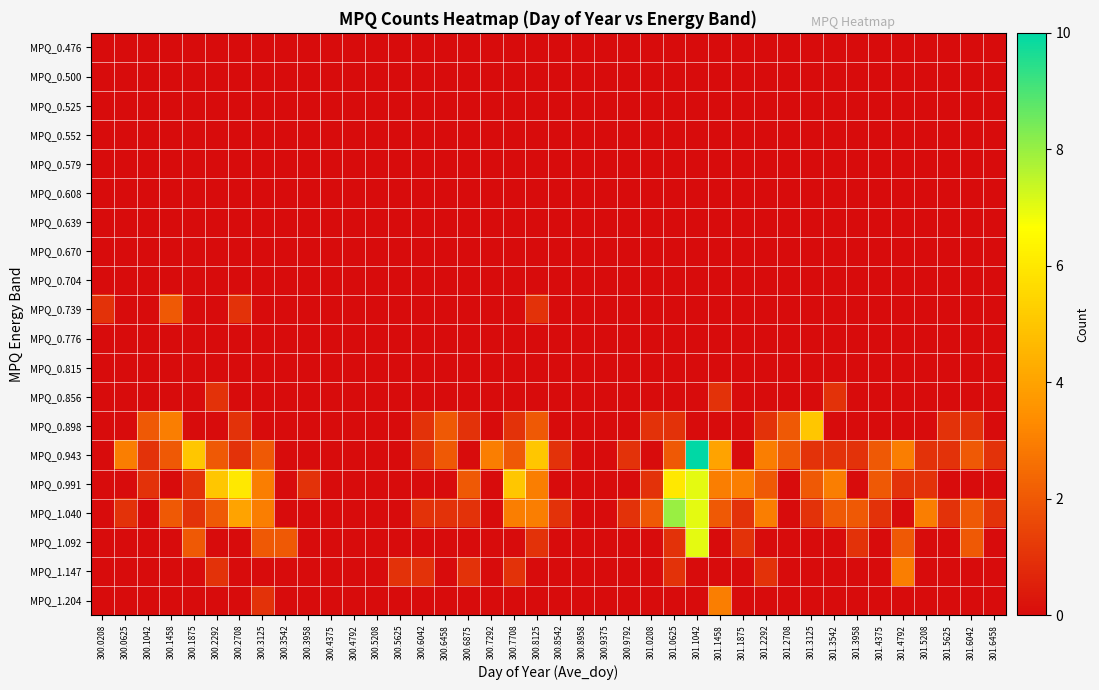

Reading left to right, what are all the values shown in this chart?

MPQ_0.476: 300.0208=0	300.0625=0	300.1042=0	300.1458=0	300.1875=0	300.2292=0	300.2708=0	300.3125=0	300.3542=0	300.3958=0	300.4375=0	300.4792=0	300.5208=0	300.5625=0	300.6042=0	300.6458=0	300.6875=0	300.7292=0	300.7708=0	300.8125=0	300.8542=0	300.8958=0	300.9375=0	300.9792=0	301.0208=0	301.0625=0	301.1042=0	301.1458=0	301.1875=0	301.2292=0	301.2708=0	301.3125=0	301.3542=0	301.3958=0	301.4375=0	301.4792=0	301.5208=0	301.5625=0	301.6042=0	301.6458=0
MPQ_0.500: 300.0208=0	300.0625=0	300.1042=0	300.1458=0	300.1875=0	300.2292=0	300.2708=0	300.3125=0	300.3542=0	300.3958=0	300.4375=0	300.4792=0	300.5208=0	300.5625=0	300.6042=0	300.6458=0	300.6875=0	300.7292=0	300.7708=0	300.8125=0	300.8542=0	300.8958=0	300.9375=0	300.9792=0	301.0208=0	301.0625=0	301.1042=0	301.1458=0	301.1875=0	301.2292=0	301.2708=0	301.3125=0	301.3542=0	301.3958=0	301.4375=0	301.4792=0	301.5208=0	301.5625=0	301.6042=0	301.6458=0
MPQ_0.525: 300.0208=0	300.0625=0	300.1042=0	300.1458=0	300.1875=0	300.2292=0	300.2708=0	300.3125=0	300.3542=0	300.3958=0	300.4375=0	300.4792=0	300.5208=0	300.5625=0	300.6042=0	300.6458=0	300.6875=0	300.7292=0	300.7708=0	300.8125=0	300.8542=0	300.8958=0	300.9375=0	300.9792=0	301.0208=0	301.0625=0	301.1042=0	301.1458=0	301.1875=0	301.2292=0	301.2708=0	301.3125=0	301.3542=0	301.3958=0	301.4375=0	301.4792=0	301.5208=0	301.5625=0	301.6042=0	301.6458=0
MPQ_0.552: 300.0208=0	300.0625=0	300.1042=0	300.1458=0	300.1875=0	300.2292=0	300.2708=0	300.3125=0	300.3542=0	300.3958=0	300.4375=0	300.4792=0	300.5208=0	300.5625=0	300.6042=0	300.6458=0	300.6875=0	300.7292=0	300.7708=0	300.8125=0	300.8542=0	300.8958=0	300.9375=0	300.9792=0	301.0208=0	301.0625=0	301.1042=0	301.1458=0	301.1875=0	301.2292=0	301.2708=0	301.3125=0	301.3542=0	301.3958=0	301.4375=0	301.4792=0	301.5208=0	301.5625=0	301.6042=0	301.6458=0
MPQ_0.579: 300.0208=0	300.0625=0	300.1042=0	300.1458=0	300.1875=0	300.2292=0	300.2708=0	300.3125=0	300.3542=0	300.3958=0	300.4375=0	300.4792=0	300.5208=0	300.5625=0	300.6042=0	300.6458=0	300.6875=0	300.7292=0	300.7708=0	300.8125=0	300.8542=0	300.8958=0	300.9375=0	300.9792=0	301.0208=0	301.0625=0	301.1042=0	301.1458=0	301.1875=0	301.2292=0	301.2708=0	301.3125=0	301.3542=0	301.3958=0	301.4375=0	301.4792=0	301.5208=0	301.5625=0	301.6042=0	301.6458=0
MPQ_0.608: 300.0208=0	300.0625=0	300.1042=0	300.1458=0	300.1875=0	300.2292=0	300.2708=0	300.3125=0	300.3542=0	300.3958=0	300.4375=0	300.4792=0	300.5208=0	300.5625=0	300.6042=0	300.6458=0	300.6875=0	300.7292=0	300.7708=0	300.8125=0	300.8542=0	300.8958=0	300.9375=0	300.9792=0	301.0208=0	301.0625=0	301.1042=0	301.1458=0	301.1875=0	301.2292=0	301.2708=0	301.3125=0	301.3542=0	301.3958=0	301.4375=0	301.4792=0	301.5208=0	301.5625=0	301.6042=0	301.6458=0
MPQ_0.639: 300.0208=0	300.0625=0	300.1042=0	300.1458=0	300.1875=0	300.2292=0	300.2708=0	300.3125=0	300.3542=0	300.3958=0	300.4375=0	300.4792=0	300.5208=0	300.5625=0	300.6042=0	300.6458=0	300.6875=0	300.7292=0	300.7708=0	300.8125=0	300.8542=0	300.8958=0	300.9375=0	300.9792=0	301.0208=0	301.0625=0	301.1042=0	301.1458=0	301.1875=0	301.2292=0	301.2708=0	301.3125=0	301.3542=0	301.3958=0	301.4375=0	301.4792=0	301.5208=0	301.5625=0	301.6042=0	301.6458=0
MPQ_0.670: 300.0208=0	300.0625=0	300.1042=0	300.1458=0	300.1875=0	300.2292=0	300.2708=0	300.3125=0	300.3542=0	300.3958=0	300.4375=0	300.4792=0	300.5208=0	300.5625=0	300.6042=0	300.6458=0	300.6875=0	300.7292=0	300.7708=0	300.8125=0	300.8542=0	300.8958=0	300.9375=0	300.9792=0	301.0208=0	301.0625=0	301.1042=0	301.1458=0	301.1875=0	301.2292=0	301.2708=0	301.3125=0	301.3542=0	301.3958=0	301.4375=0	301.4792=0	301.5208=0	301.5625=0	301.6042=0	301.6458=0
MPQ_0.704: 300.0208=0	300.0625=0	300.1042=0	300.1458=0	300.1875=0	300.2292=0	300.2708=0	300.3125=0	300.3542=0	300.3958=0	300.4375=0	300.4792=0	300.5208=0	300.5625=0	300.6042=0	300.6458=0	300.6875=0	300.7292=0	300.7708=0	300.8125=0	300.8542=0	300.8958=0	300.9375=0	300.9792=0	301.0208=0	301.0625=0	301.1042=0	301.1458=0	301.1875=0	301.2292=0	301.2708=0	301.3125=0	301.3542=0	301.3958=0	301.4375=0	301.4792=0	301.5208=0	301.5625=0	301.6042=0	301.6458=0
MPQ_0.739: 300.0208=1	300.0625=0	300.1042=0	300.1458=2	300.1875=0	300.2292=0	300.2708=1	300.3125=0	300.3542=0	300.3958=0	300.4375=0	300.4792=0	300.5208=0	300.5625=0	300.6042=0	300.6458=0	300.6875=0	300.7292=0	300.7708=0	300.8125=1	300.8542=0	300.8958=0	300.9375=0	300.9792=0	301.0208=0	301.0625=0	301.1042=0	301.1458=0	301.1875=0	301.2292=0	301.2708=0	301.3125=0	301.3542=0	301.3958=0	301.4375=0	301.4792=0	301.5208=0	301.5625=0	301.6042=0	301.6458=0
MPQ_0.776: 300.0208=0	300.0625=0	300.1042=0	300.1458=0	300.1875=0	300.2292=0	300.2708=0	300.3125=0	300.3542=0	300.3958=0	300.4375=0	300.4792=0	300.5208=0	300.5625=0	300.6042=0	300.6458=0	300.6875=0	300.7292=0	300.7708=0	300.8125=0	300.8542=0	300.8958=0	300.9375=0	300.9792=0	301.0208=0	301.0625=0	301.1042=0	301.1458=0	301.1875=0	301.2292=0	301.2708=0	301.3125=0	301.3542=0	301.3958=0	301.4375=0	301.4792=0	301.5208=0	301.5625=0	301.6042=0	301.6458=0
MPQ_0.815: 300.0208=0	300.0625=0	300.1042=0	300.1458=0	300.1875=0	300.2292=0	300.2708=0	300.3125=0	300.3542=0	300.3958=0	300.4375=0	300.4792=0	300.5208=0	300.5625=0	300.6042=0	300.6458=0	300.6875=0	300.7292=0	300.7708=0	300.8125=0	300.8542=0	300.8958=0	300.9375=0	300.9792=0	301.0208=0	301.0625=0	301.1042=0	301.1458=0	301.1875=0	301.2292=0	301.2708=0	301.3125=0	301.3542=0	301.3958=0	301.4375=0	301.4792=0	301.5208=0	301.5625=0	301.6042=0	301.6458=0
MPQ_0.856: 300.0208=0	300.0625=0	300.1042=0	300.1458=0	300.1875=0	300.2292=1	300.2708=0	300.3125=0	300.3542=0	300.3958=0	300.4375=0	300.4792=0	300.5208=0	300.5625=0	300.6042=0	300.6458=0	300.6875=0	300.7292=0	300.7708=0	300.8125=0	300.8542=0	300.8958=0	300.9375=0	300.9792=0	301.0208=0	301.0625=0	301.1042=0	301.1458=1	301.1875=0	301.2292=0	301.2708=0	301.3125=0	301.3542=1	301.3958=0	301.4375=0	301.4792=0	301.5208=0	301.5625=0	301.6042=0	301.6458=0
MPQ_0.898: 300.0208=0	300.0625=0	300.1042=2	300.1458=3	300.1875=0	300.2292=0	300.2708=1	300.3125=0	300.3542=0	300.3958=0	300.4375=0	300.4792=0	300.5208=0	300.5625=0	300.6042=1	300.6458=2	300.6875=1	300.7292=0	300.7708=1	300.8125=2	300.8542=0	300.8958=0	300.9375=0	300.9792=0	301.0208=1	301.0625=1	301.1042=0	301.1458=0	301.1875=0	301.2292=1	301.2708=2	301.3125=5	301.3542=0	301.3958=0	301.4375=0	301.4792=0	301.5208=0	301.5625=1	301.6042=1	301.6458=0
MPQ_0.943: 300.0208=0	300.0625=3	300.1042=1	300.1458=2	300.1875=5	300.2292=2	300.2708=1	300.3125=2	300.3542=0	300.3958=0	300.4375=0	300.4792=0	300.5208=0	300.5625=0	300.6042=1	300.6458=2	300.6875=0	300.7292=3	300.7708=2	300.8125=5	300.8542=1	300.8958=0	300.9375=0	300.9792=1	301.0208=0	301.0625=2	301.1042=10	301.1458=4	301.1875=0	301.2292=3	301.2708=2	301.3125=1	301.3542=1	301.3958=1	301.4375=2	301.4792=3	301.5208=1	301.5625=1	301.6042=2	301.6458=1
MPQ_0.991: 300.0208=0	300.0625=0	300.1042=1	300.1458=0	300.1875=1	300.2292=5	300.2708=6	300.3125=3	300.3542=0	300.3958=1	300.4375=0	300.4792=0	300.5208=0	300.5625=0	300.6042=0	300.6458=0	300.6875=2	300.7292=0	300.7708=5	300.8125=3	300.8542=0	300.8958=0	300.9375=0	300.9792=0	301.0208=1	301.0625=6	301.1042=7	301.1458=3	301.1875=3	301.2292=2	301.2708=0	301.3125=2	301.3542=3	301.3958=0	301.4375=2	301.4792=1	301.5208=1	301.5625=0	301.6042=0	301.6458=0
MPQ_1.040: 300.0208=0	300.0625=1	300.1042=0	300.1458=2	300.1875=1	300.2292=2	300.2708=4	300.3125=3	300.3542=0	300.3958=0	300.4375=0	300.4792=0	300.5208=0	300.5625=0	300.6042=1	300.6458=1	300.6875=1	300.7292=0	300.7708=3	300.8125=3	300.8542=1	300.8958=0	300.9375=0	300.9792=1	301.0208=2	301.0625=8	301.1042=7	301.1458=2	301.1875=1	301.2292=3	301.2708=0	301.3125=1	301.3542=2	301.3958=2	301.4375=1	301.4792=0	301.5208=3	301.5625=1	301.6042=2	301.6458=1
MPQ_1.092: 300.0208=0	300.0625=0	300.1042=0	300.1458=0	300.1875=2	300.2292=0	300.2708=0	300.3125=2	300.3542=2	300.3958=0	300.4375=0	300.4792=0	300.5208=0	300.5625=0	300.6042=0	300.6458=0	300.6875=0	300.7292=0	300.7708=0	300.8125=1	300.8542=0	300.8958=0	300.9375=0	300.9792=0	301.0208=0	301.0625=1	301.1042=7	301.1458=0	301.1875=1	301.2292=0	301.2708=0	301.3125=0	301.3542=0	301.3958=1	301.4375=0	301.4792=2	301.5208=0	301.5625=0	301.6042=2	301.6458=0
MPQ_1.147: 300.0208=0	300.0625=0	300.1042=0	300.1458=0	300.1875=0	300.2292=1	300.2708=0	300.3125=0	300.3542=0	300.3958=0	300.4375=0	300.4792=0	300.5208=0	300.5625=1	300.6042=1	300.6458=0	300.6875=1	300.7292=0	300.7708=1	300.8125=0	300.8542=0	300.8958=0	300.9375=0	300.9792=0	301.0208=0	301.0625=1	301.1042=0	301.1458=0	301.1875=0	301.2292=1	301.2708=0	301.3125=0	301.3542=0	301.3958=0	301.4375=0	301.4792=3	301.5208=0	301.5625=0	301.6042=0	301.6458=0
MPQ_1.204: 300.0208=0	300.0625=0	300.1042=0	300.1458=0	300.1875=0	300.2292=0	300.2708=0	300.3125=1	300.3542=0	300.3958=0	300.4375=0	300.4792=0	300.5208=0	300.5625=0	300.6042=0	300.6458=0	300.6875=0	300.7292=0	300.7708=0	300.8125=0	300.8542=0	300.8958=0	300.9375=0	300.9792=0	301.0208=0	301.0625=0	301.1042=0	301.1458=3	301.1875=0	301.2292=0	301.2708=0	301.3125=0	301.3542=0	301.3958=0	301.4375=0	301.4792=0	301.5208=0	301.5625=0	301.6042=0	301.6458=0